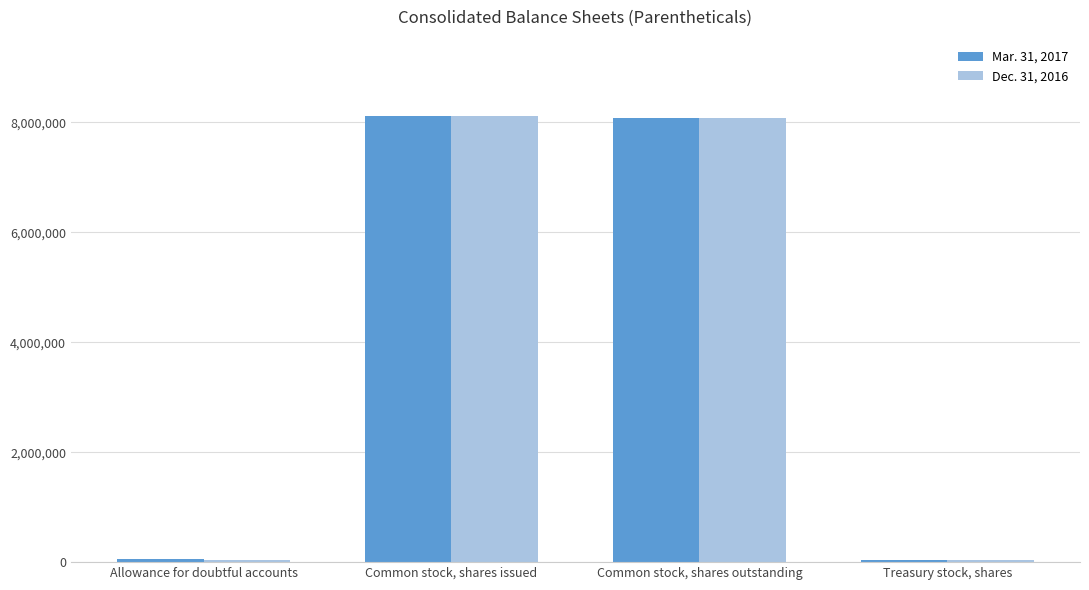

What is the total value across all series at Common stock, shares issued?

16210462